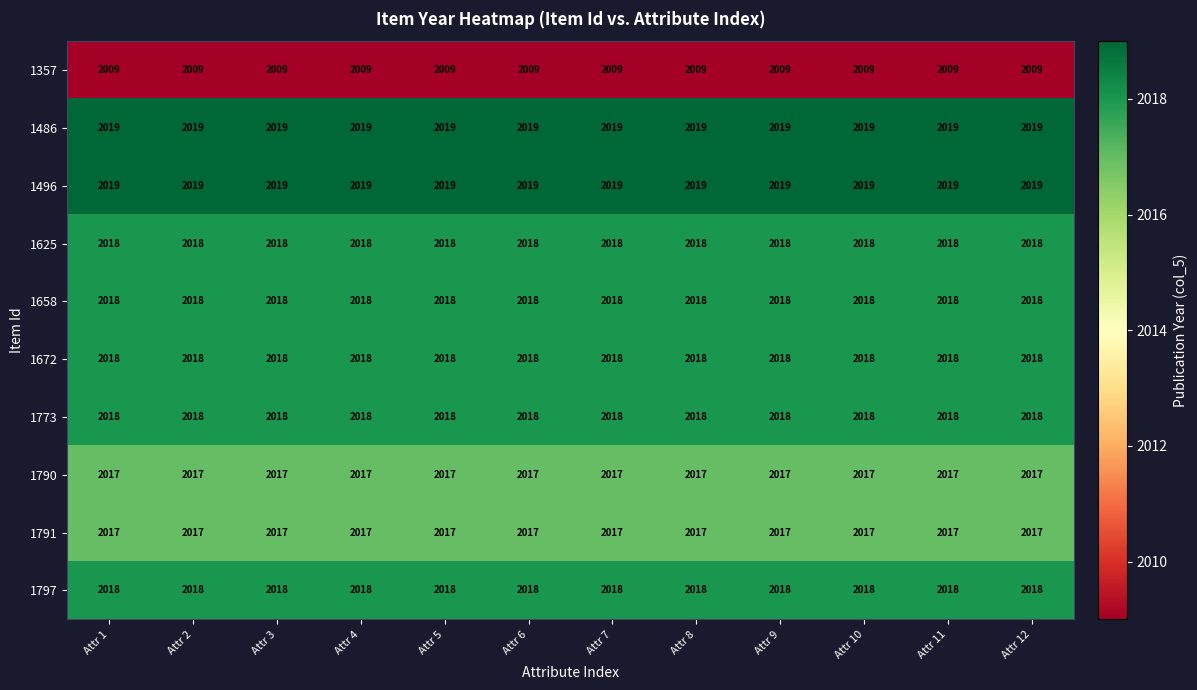

What is the sum of all 1672 values?

24216